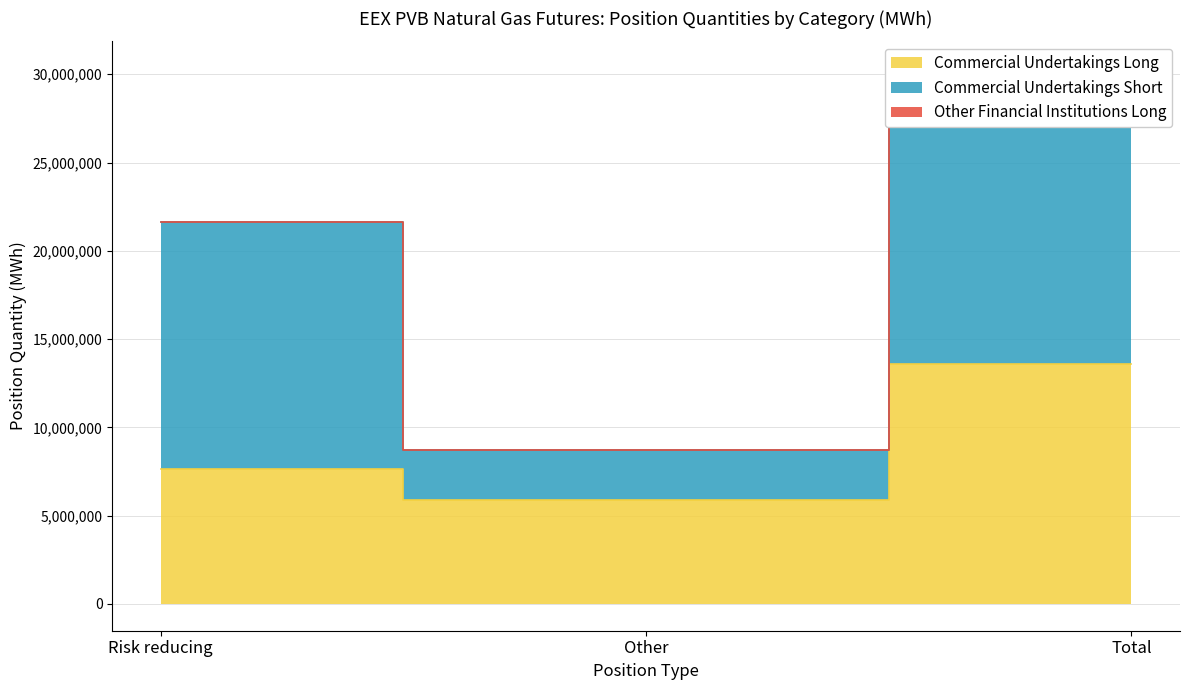

Which series changed the most between Other and Total?

Commercial Undertakings Short